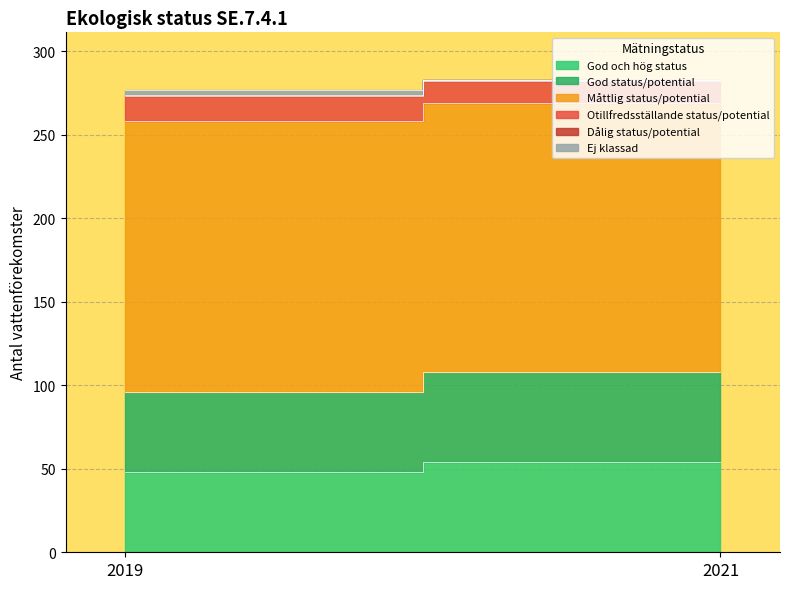

The God status/potential series shows 96 at 2021. True or false?

False